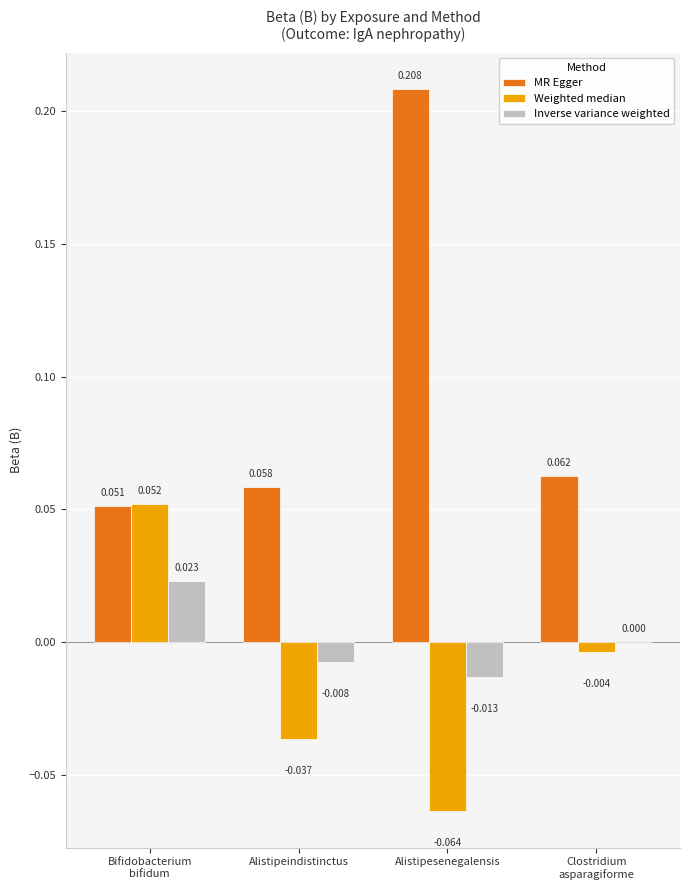

Which series has the largest total across all categories?

MR Egger